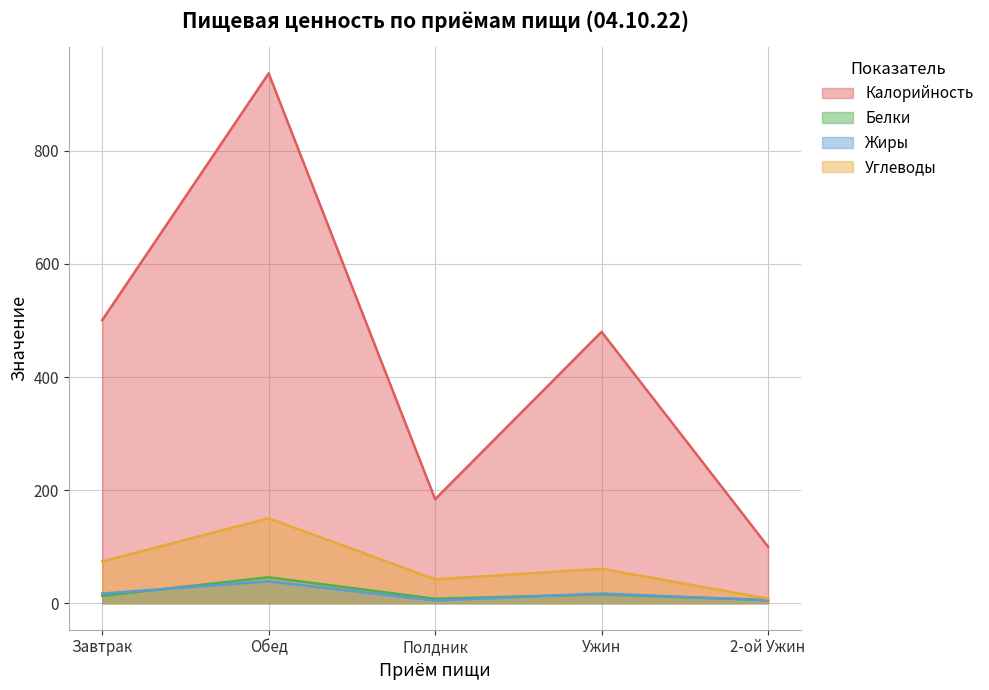

Which series has the largest range (max minus min)?

Калорийность